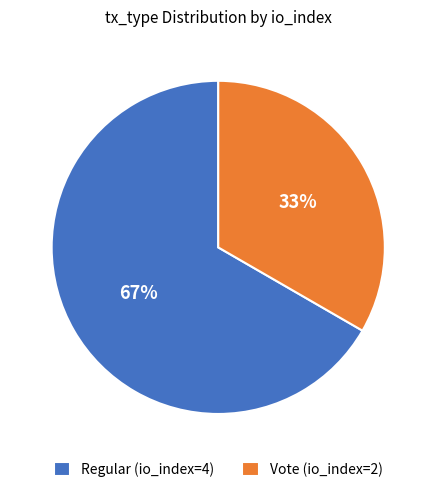

What is the smallest slice in the pie chart?

Vote (io_index=2)